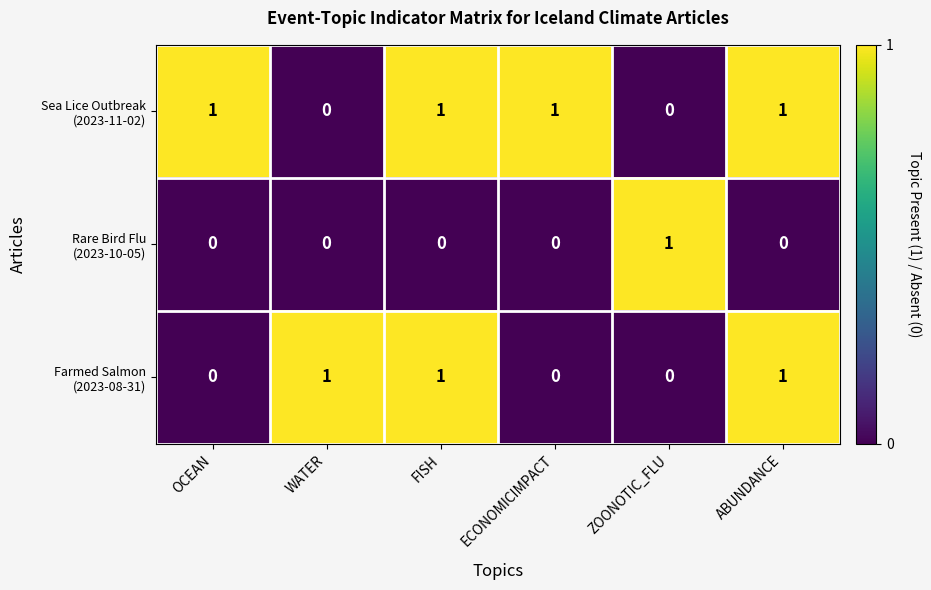

At how many categories does at least one series exceed 0?

6